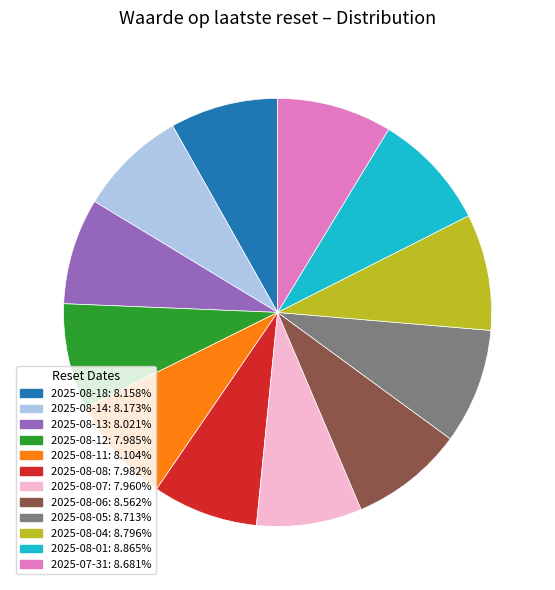

Approximately how many times larger is the value at 2025-08-07 compared to 2025-07-31?

0.9